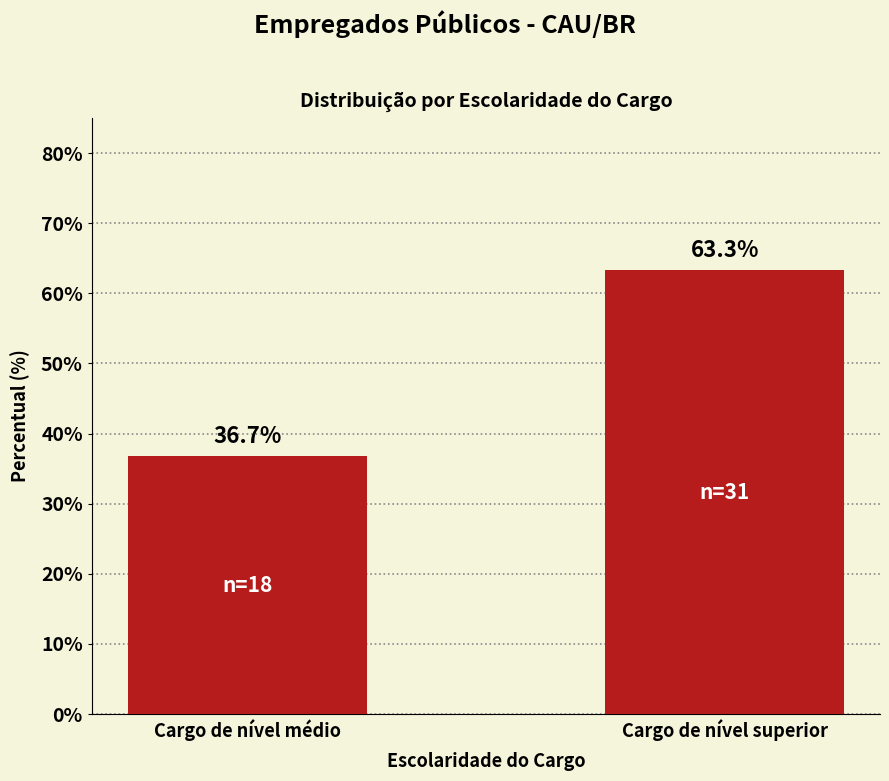

List the labels in order of value, largest first.

Cargo de nível superior, Cargo de nível médio